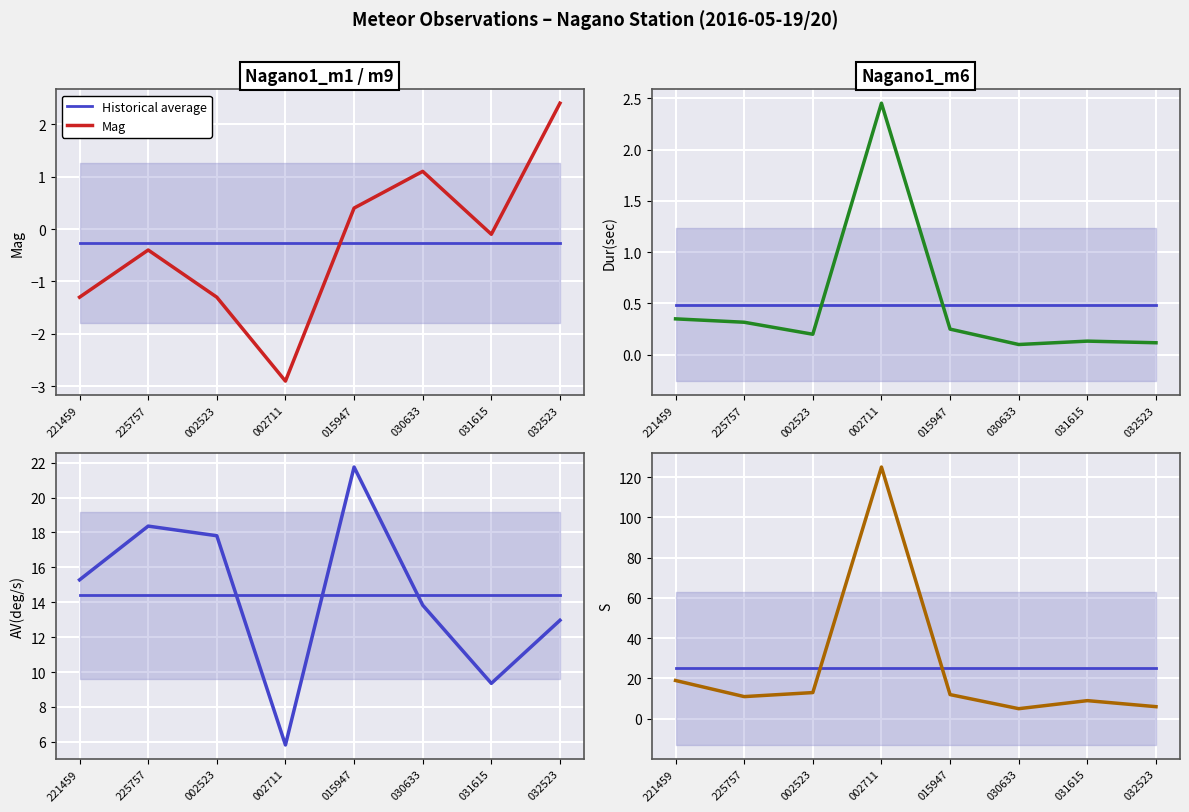

What is the difference between the highest and lowest values at 015947?

22.0